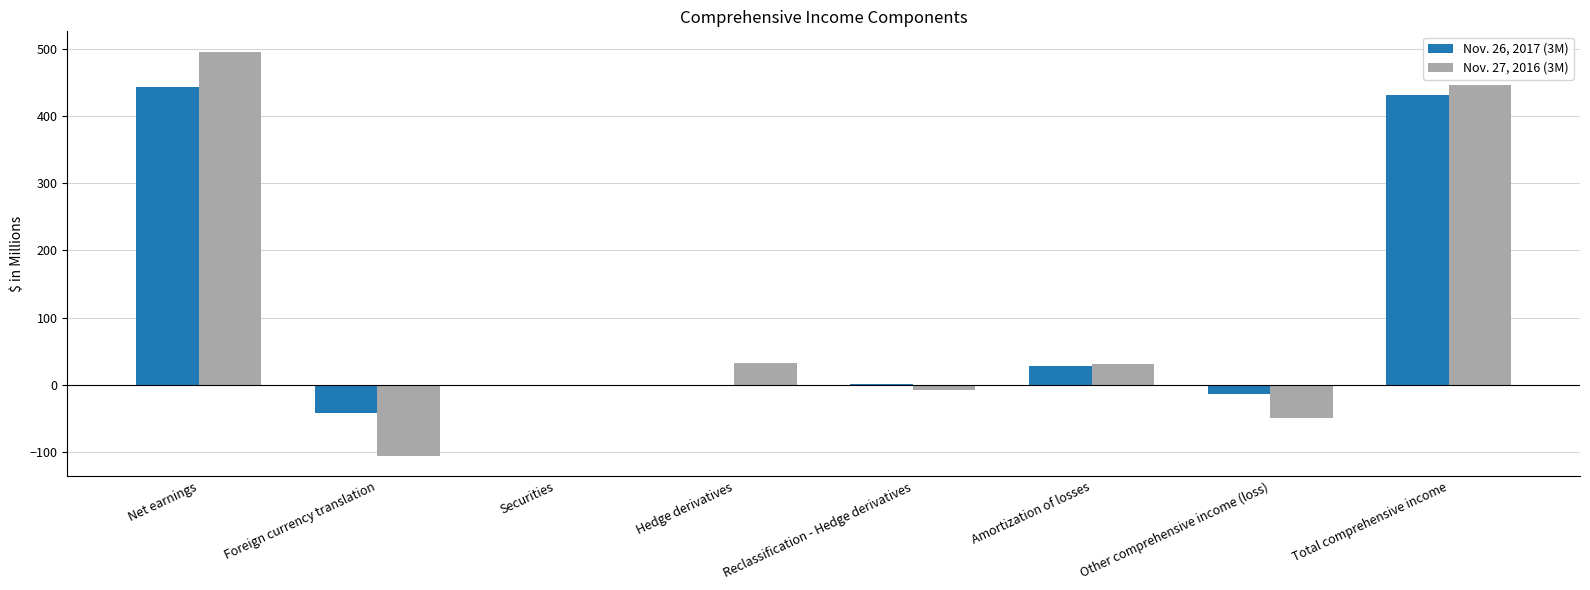

What is the maximum value shown in the chart?

495.8